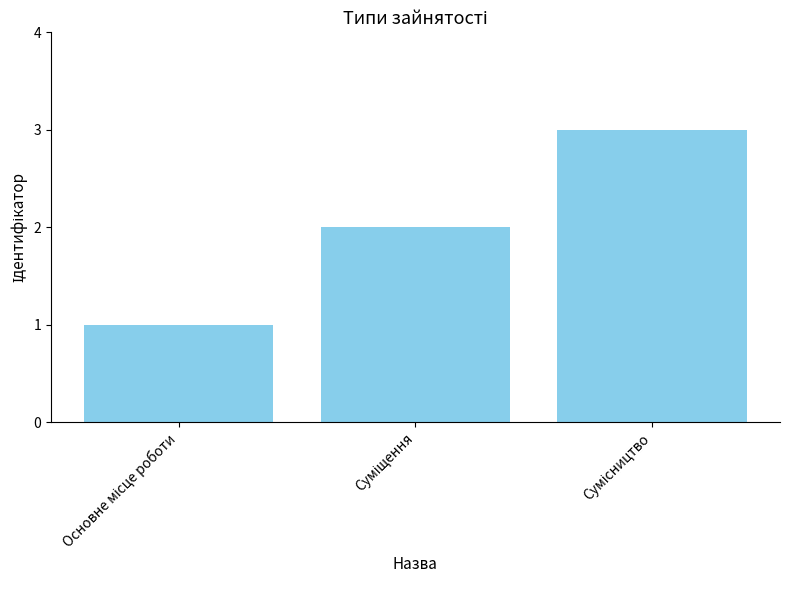

What is the greatest value displayed?

3